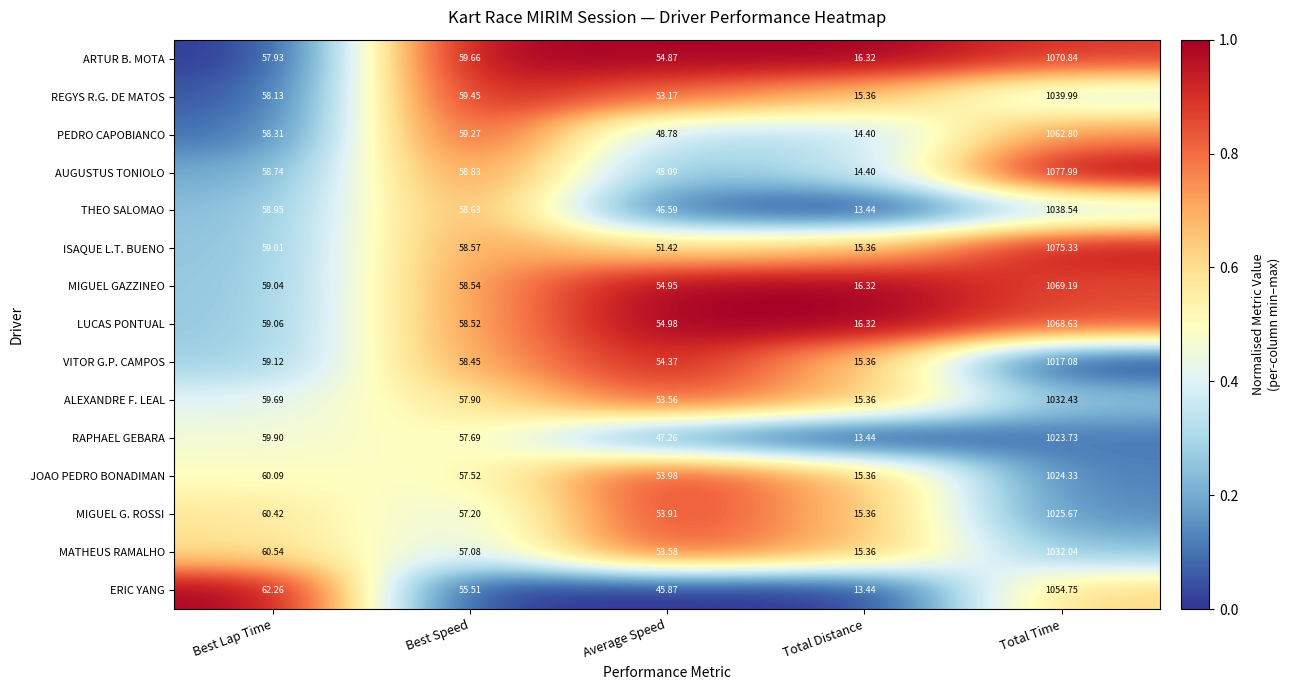

Between Average Speed and Total Distance, which series saw the biggest shift?

VITOR G.P. CAMPOS